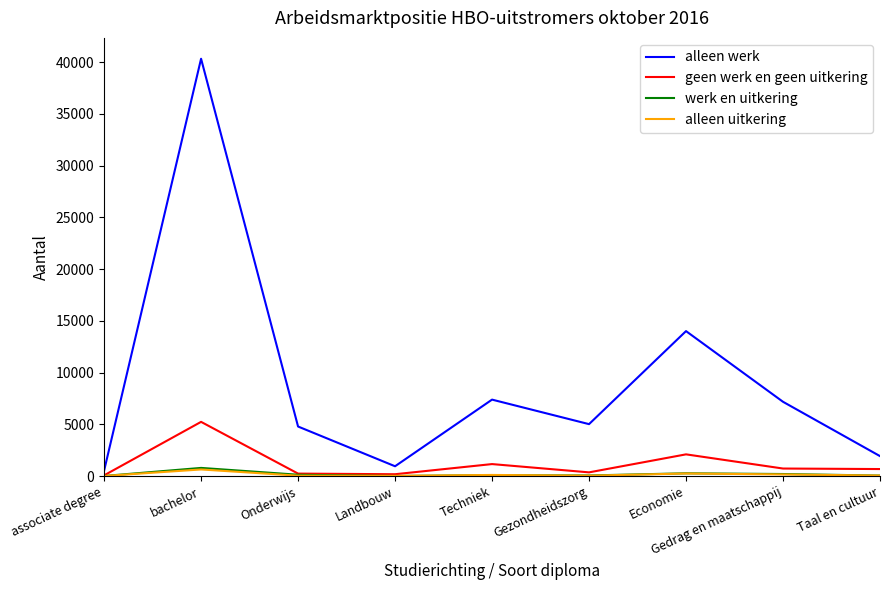

Which series changed the most between bachelor and Gedrag en maatschappij?

alleen werk